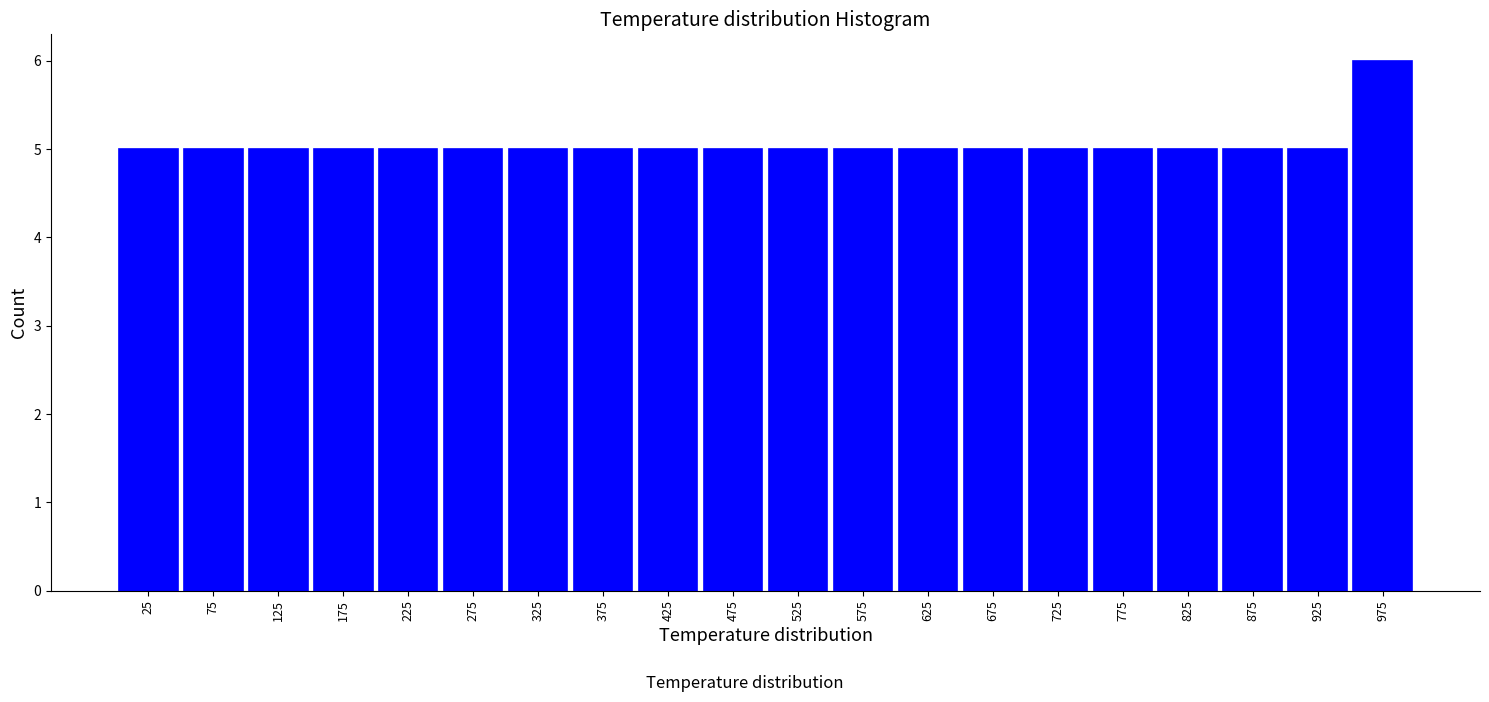

Over which range of the x-axis is the bar tallest?

950 to 1000